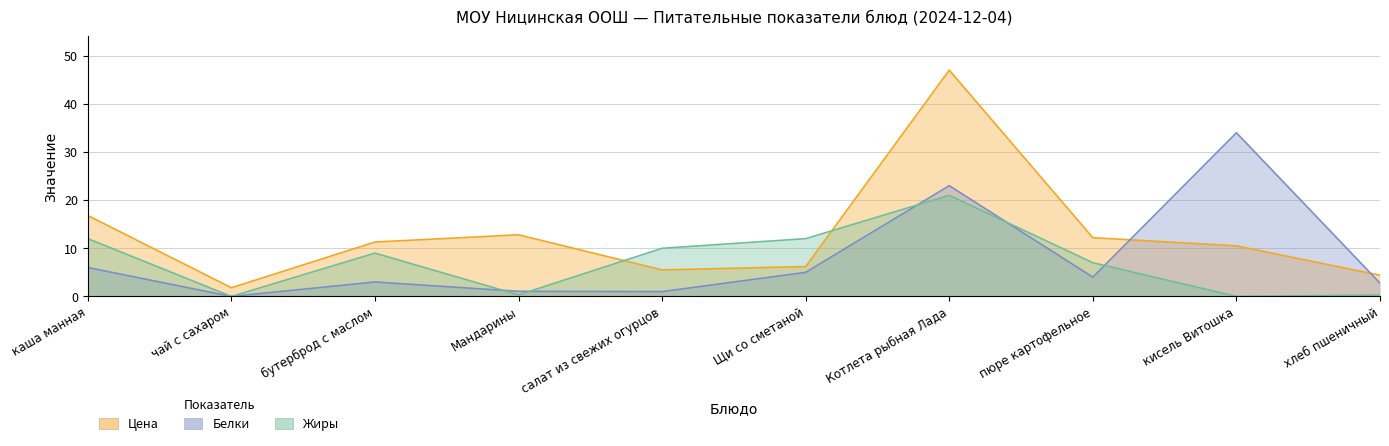

What is the value of the Белки point at the 7th from the left?

23.0